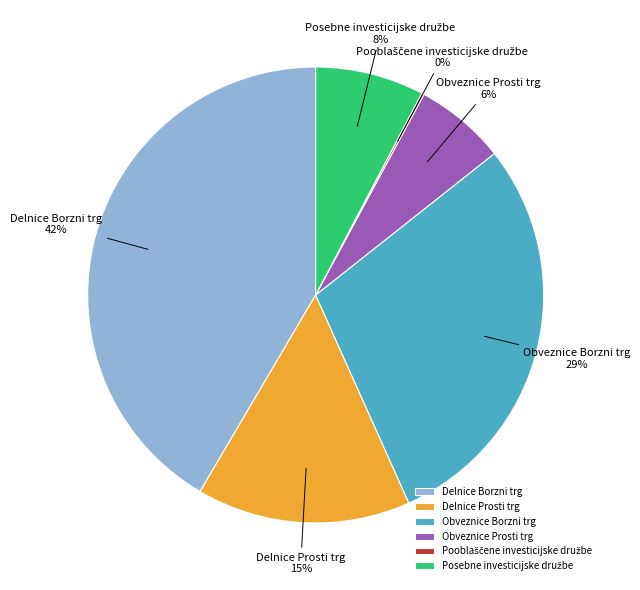

Does Delnice Borzni trg represent more than half of the total?

No